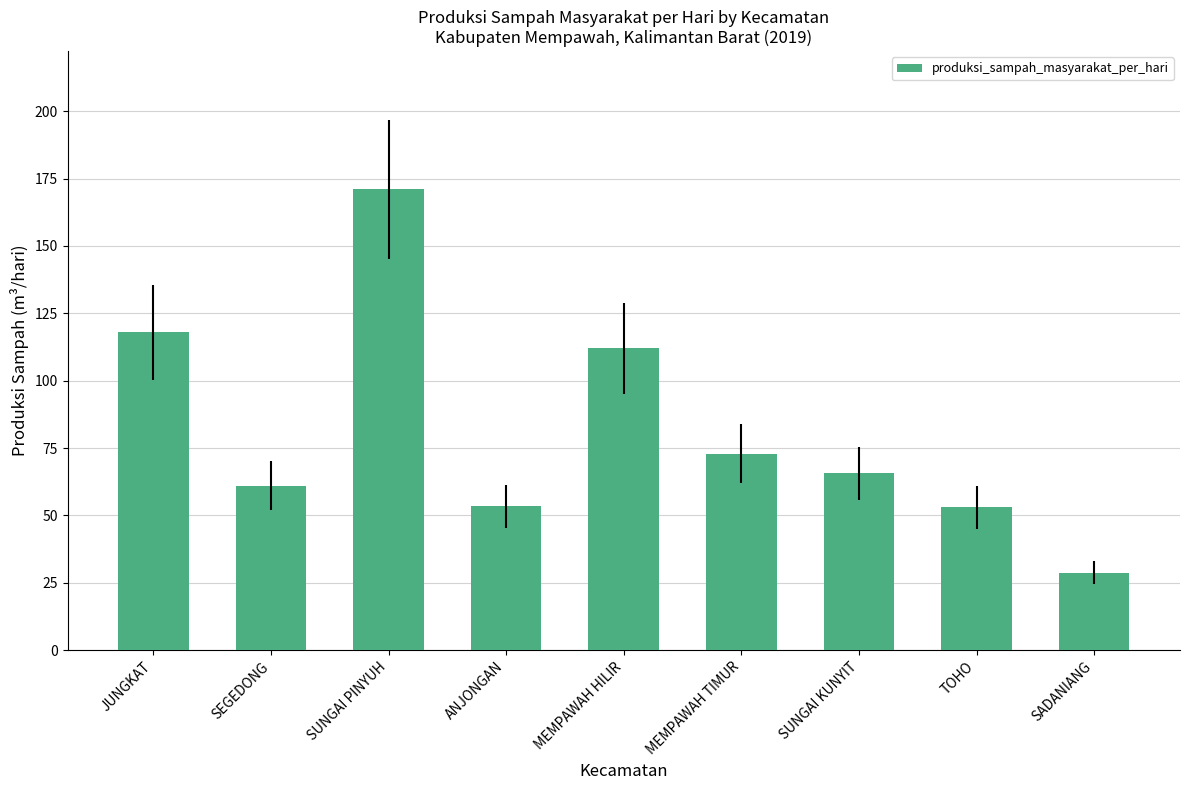

What is the difference between the second highest and second lowest values?

64.8